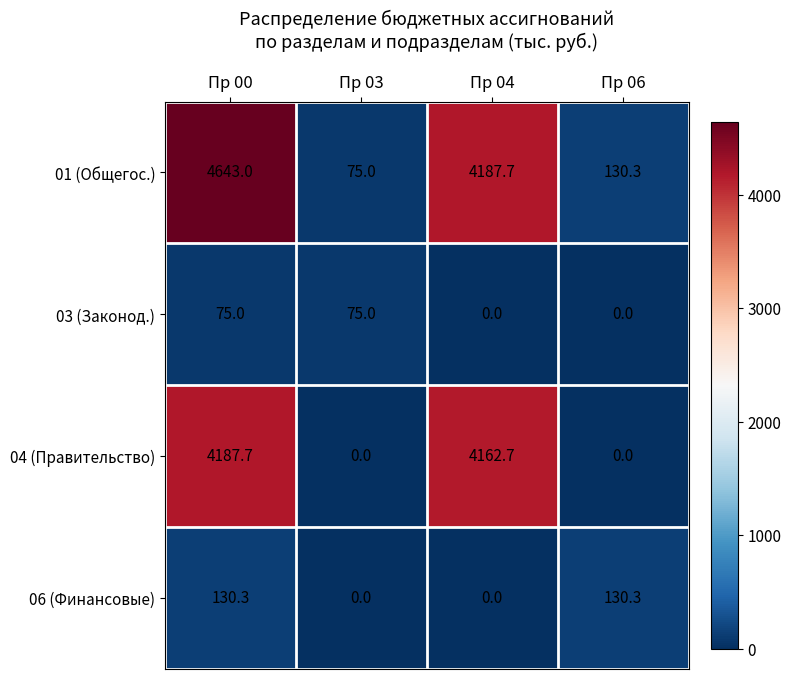

What is the sum of the 04 (Правительство) values at Пр 04 and Пр 06?

4162.7